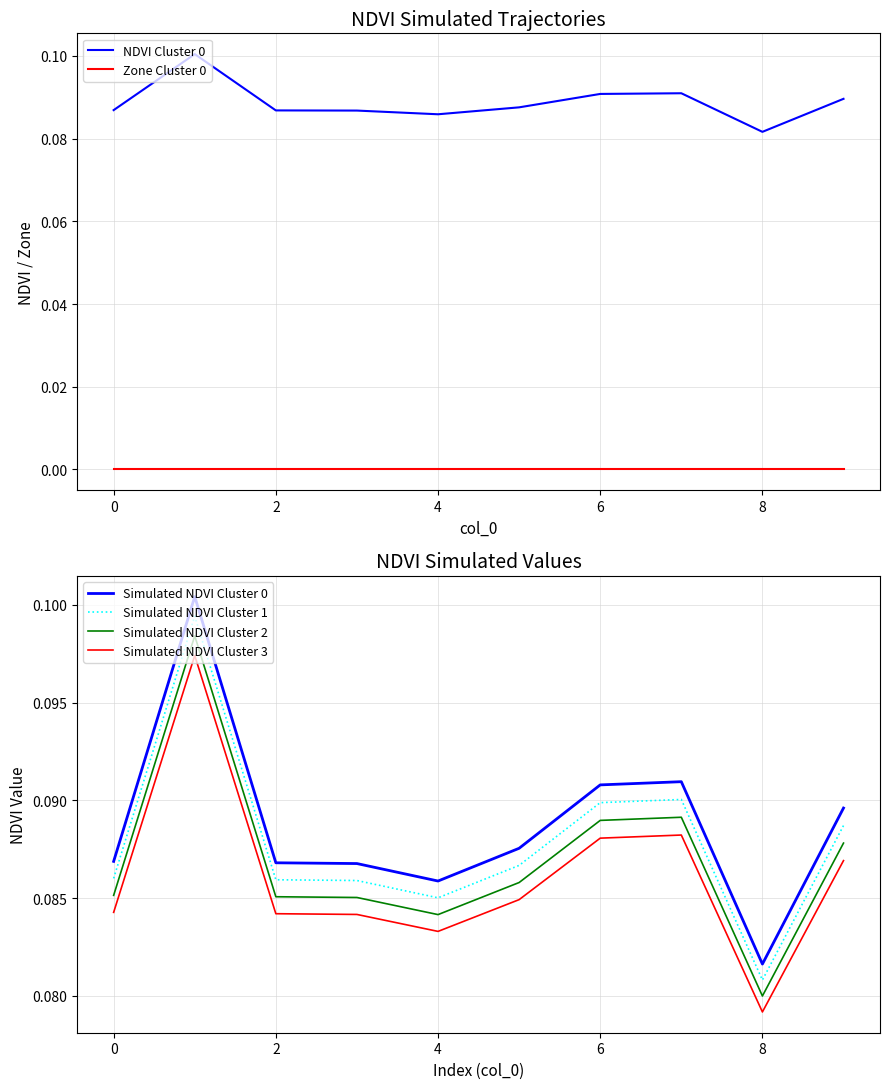

True or false: Simulated NDVI Cluster 1 and Simulated NDVI Cluster 3 cross at least once.

False